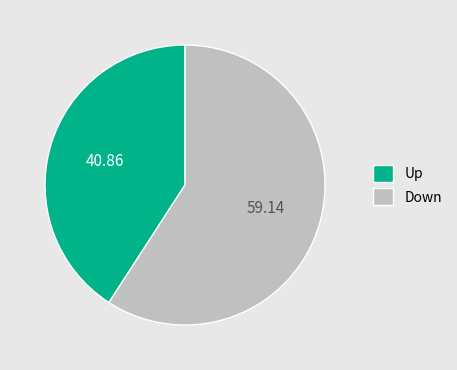

Count the number of slices in the pie.

2